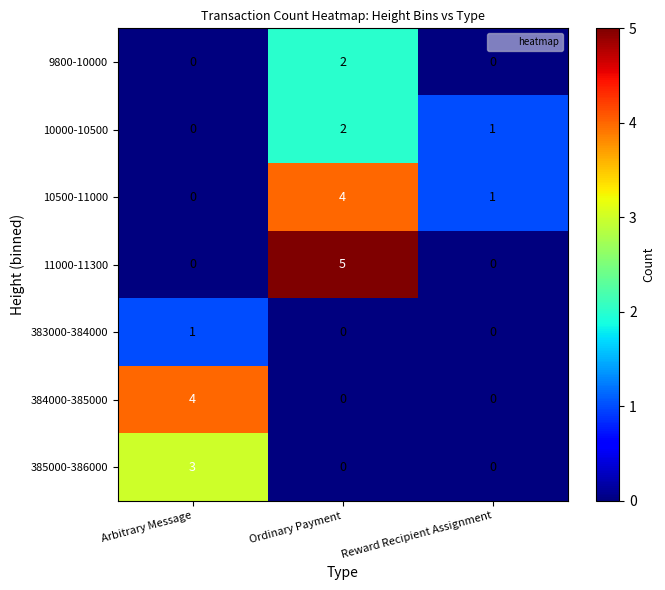

Reading left to right, what are all the values shown in this chart?

9800-10000: Arbitrary Message=0	Ordinary Payment=2	Reward Recipient Assignment=0
10000-10500: Arbitrary Message=0	Ordinary Payment=2	Reward Recipient Assignment=1
10500-11000: Arbitrary Message=0	Ordinary Payment=4	Reward Recipient Assignment=1
11000-11300: Arbitrary Message=0	Ordinary Payment=5	Reward Recipient Assignment=0
383000-384000: Arbitrary Message=1	Ordinary Payment=0	Reward Recipient Assignment=0
384000-385000: Arbitrary Message=4	Ordinary Payment=0	Reward Recipient Assignment=0
385000-386000: Arbitrary Message=3	Ordinary Payment=0	Reward Recipient Assignment=0